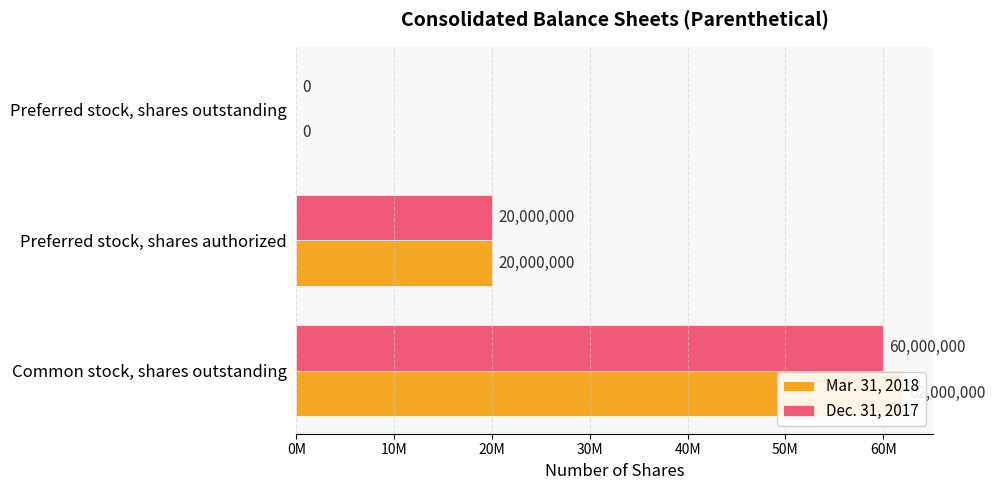

Reading left to right, what are all the values shown in this chart?

Mar. 31, 2018: 62000000	20000000	0
Dec. 31, 2017: 60000000	20000000	0